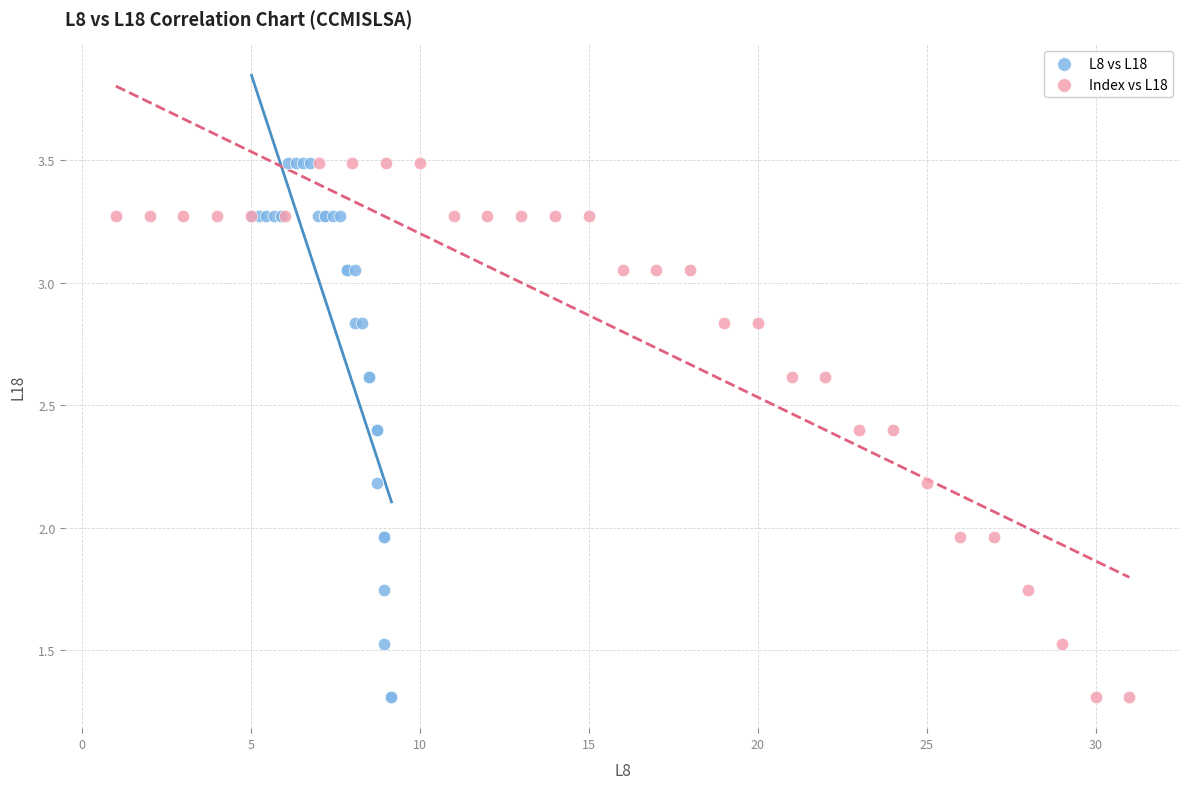

What are all the series names shown in the legend?

L8 vs L18, Index vs L18